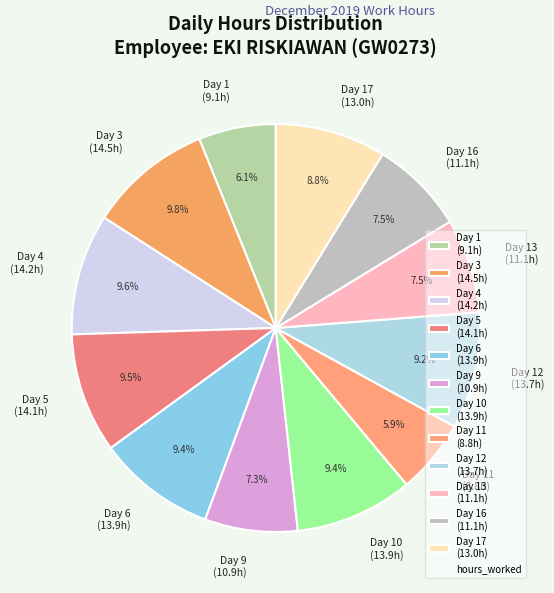

What is the ratio of the value at Day 10 (13.9h) to the value at Day 1 (9.1h)?

1.5